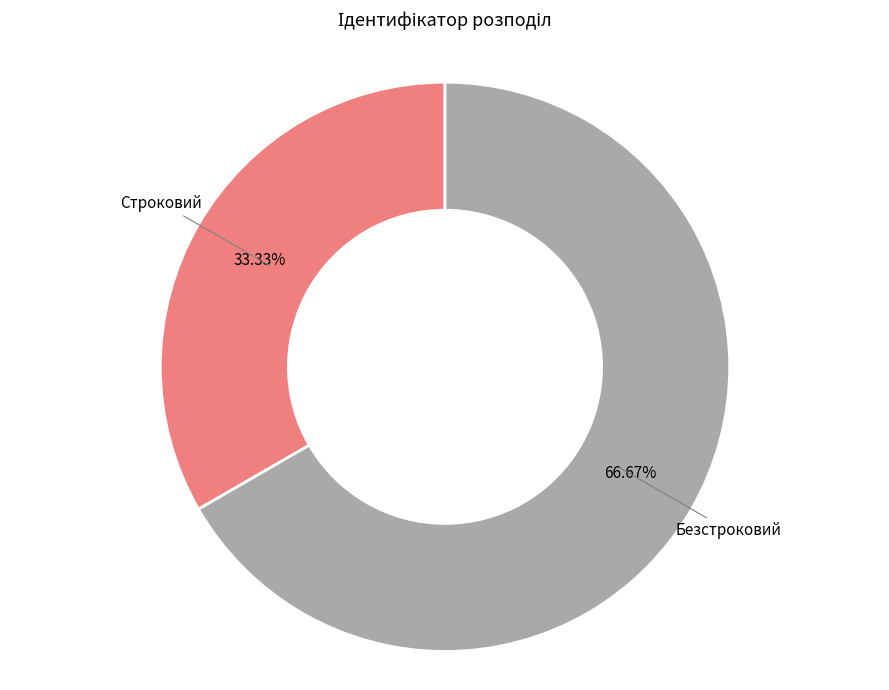

To the nearest percent, what percentage of the pie is Строковий?

33%